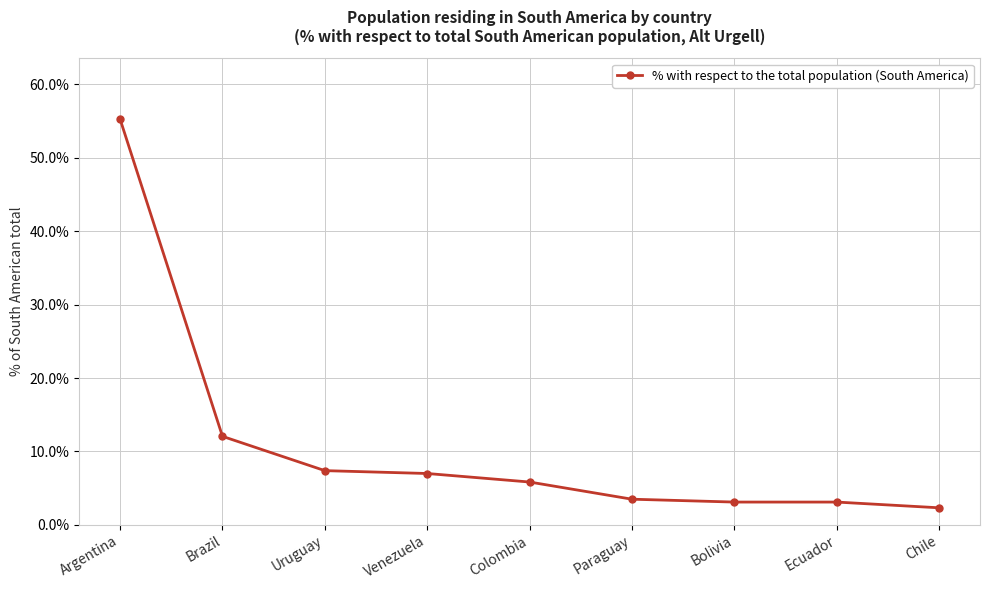

What is the difference between the second highest and minimum values?

9.7